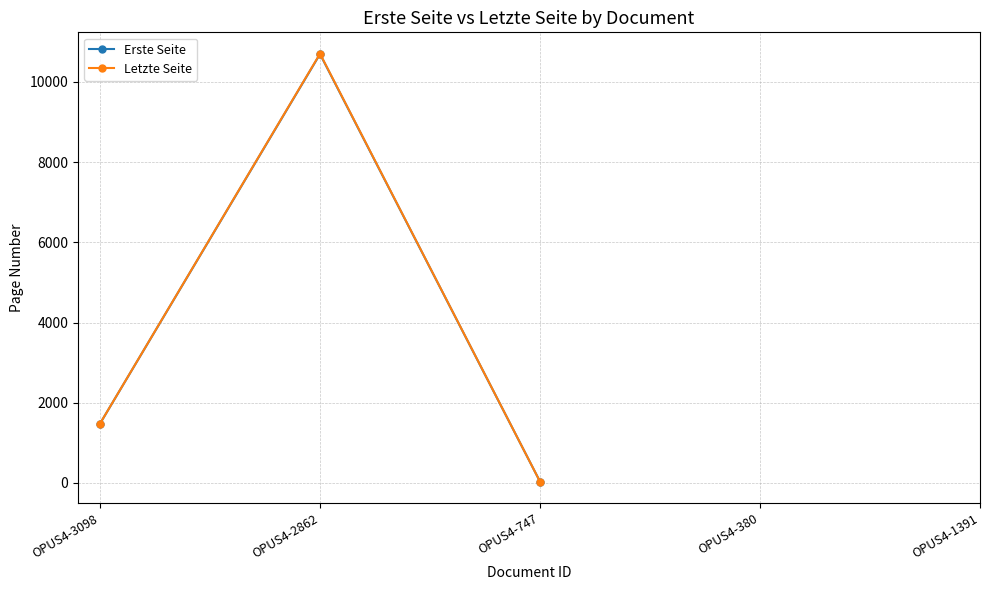

Rank the categories by Erste Seite value from lowest to highest.

OPUS4-747, OPUS4-3098, OPUS4-2862